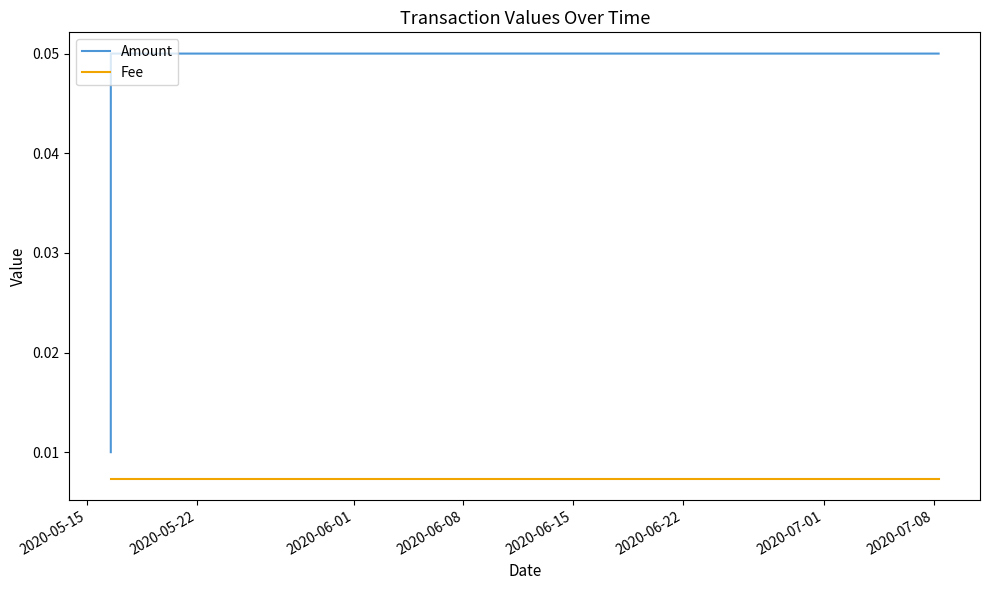

Which series has the largest range (max minus min)?

Amount